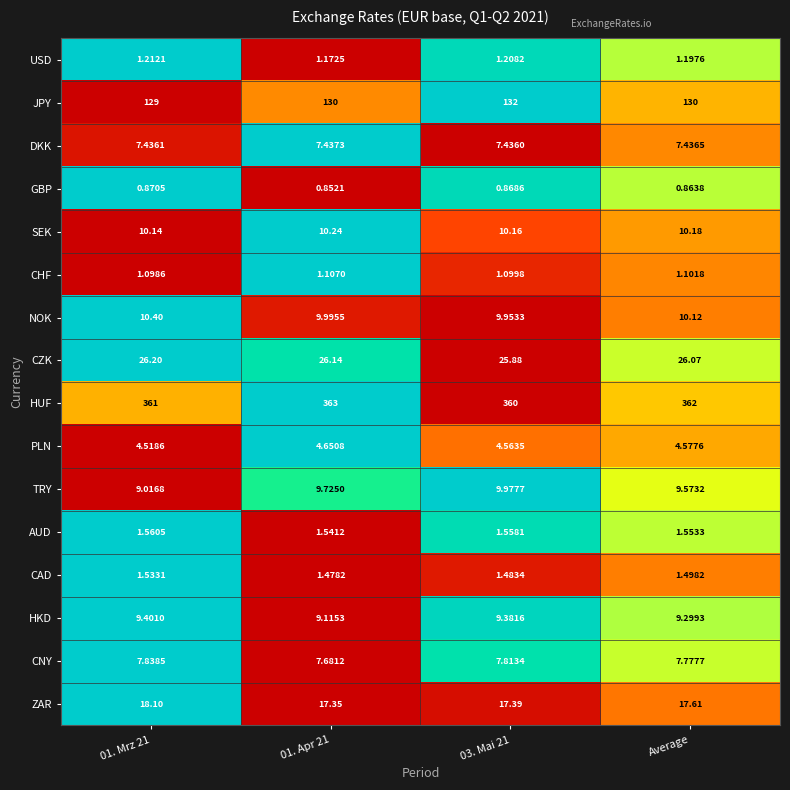

At 03. Mai 21, list the series in order from largest to smallest.

HUF, JPY, CZK, ZAR, SEK, TRY, NOK, HKD, CNY, DKK, PLN, AUD, CAD, USD, CHF, GBP